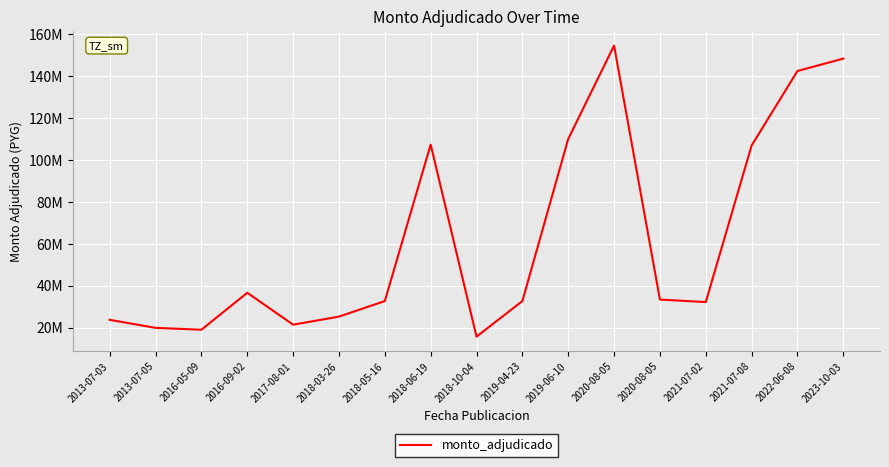

Does the chart display data point markers on the line(s)?

No